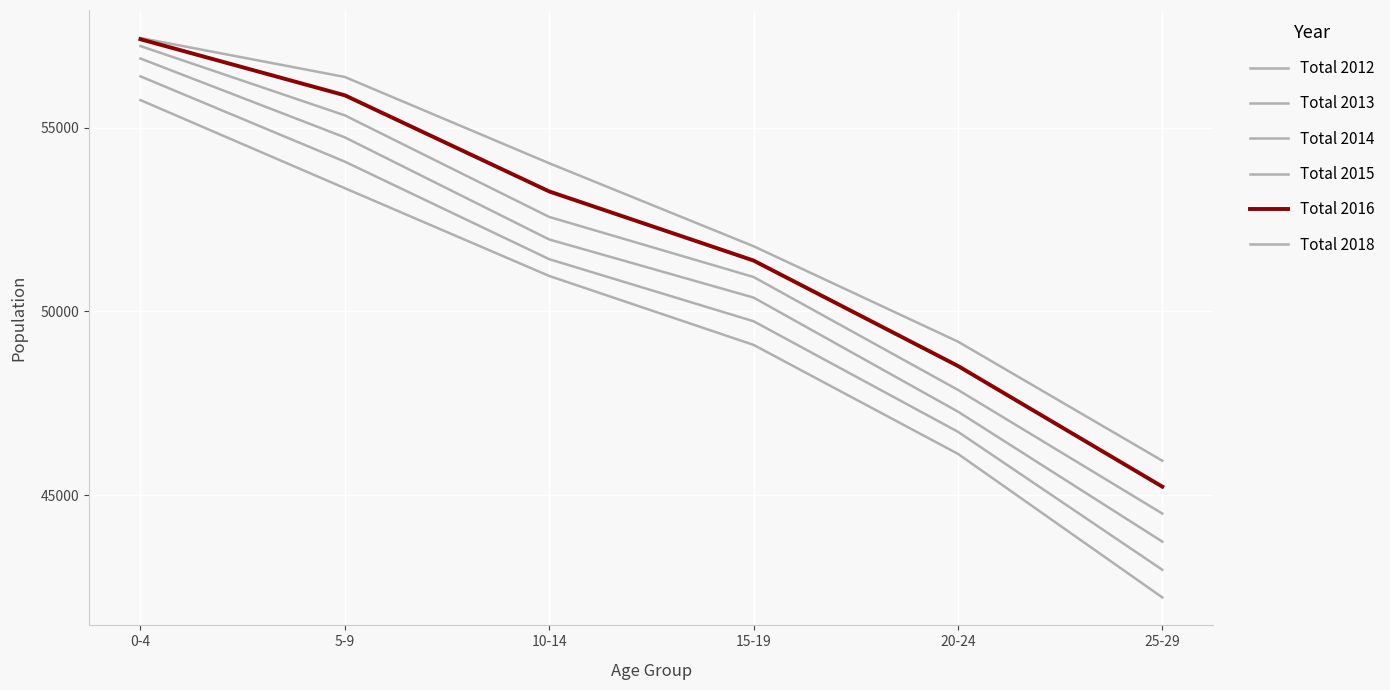

Which series has the widest spread of values?

Total 2012